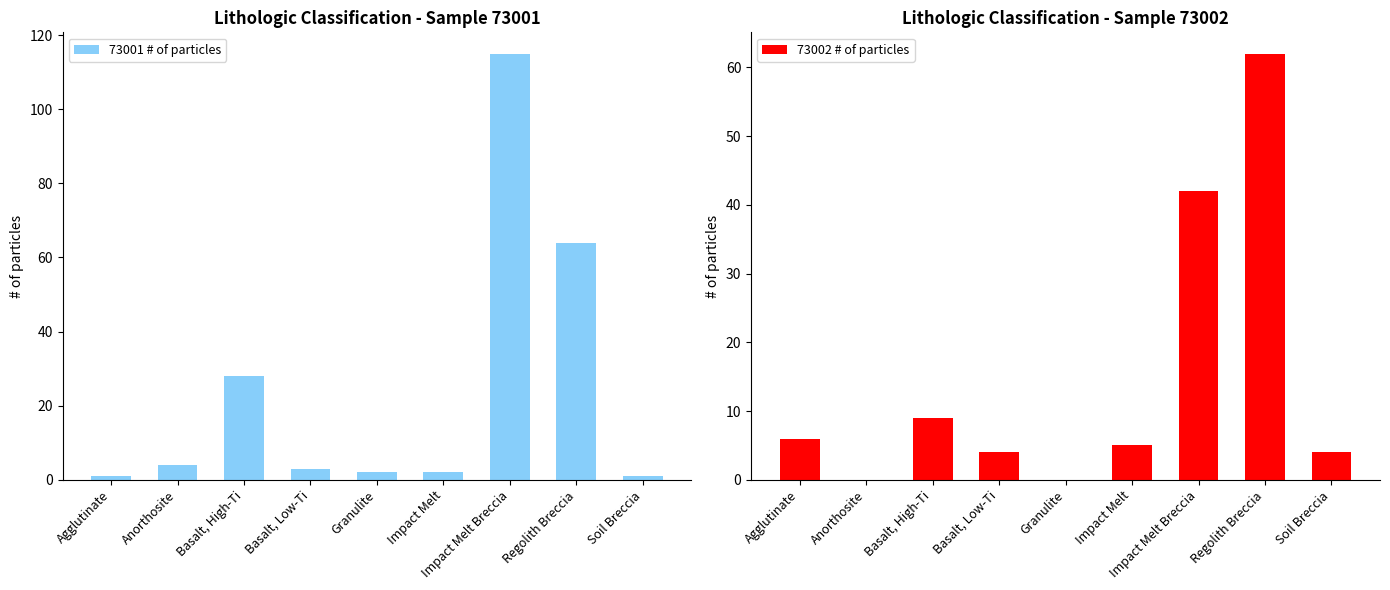

What is the difference between the second highest and minimum values in the 73001 # of particles series?

63